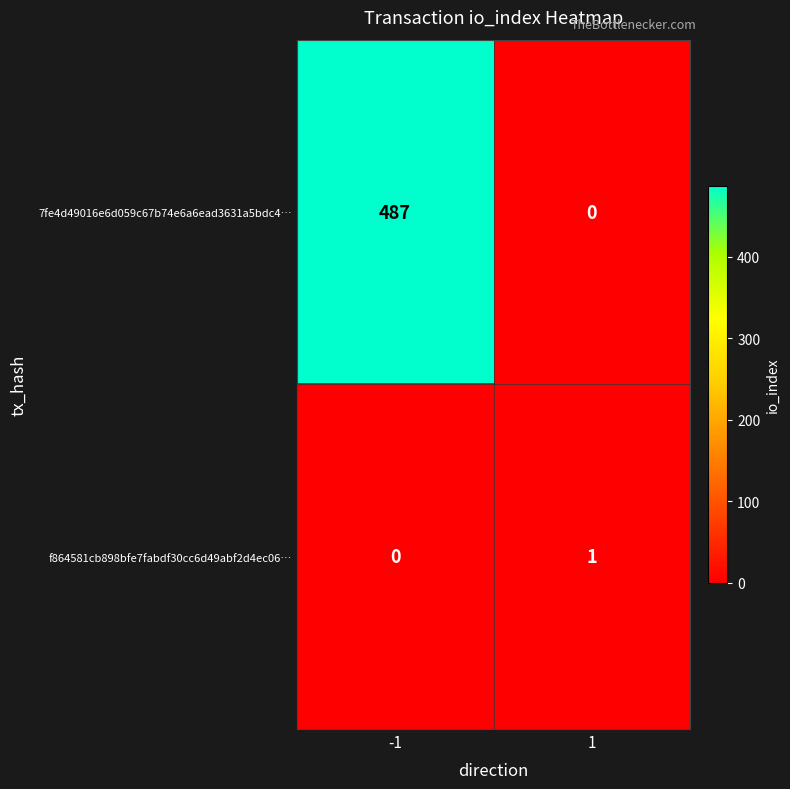

Reading left to right, what are all the values shown in this chart?

7fe4d49016e6d059c67b74e6a6ead3631a5bdc4…: 487	0
f864581cb898bfe7fabdf30cc6d49abf2d4ec06…: 0	1